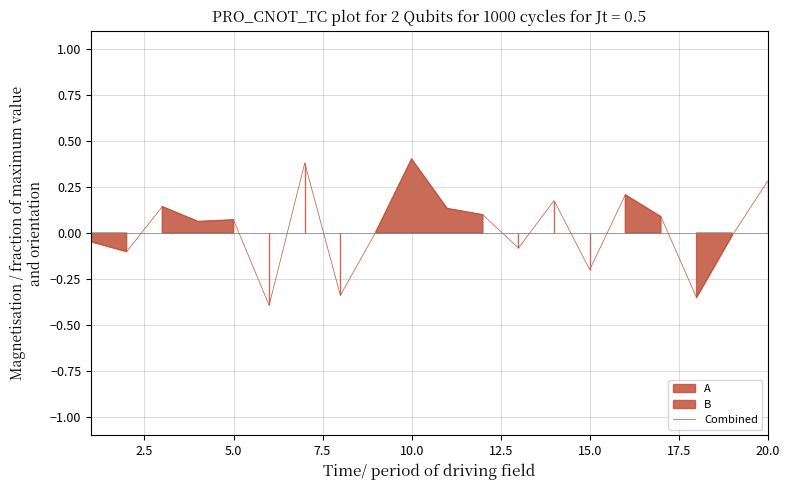

What is the difference between the maximum and minimum values?

0.8